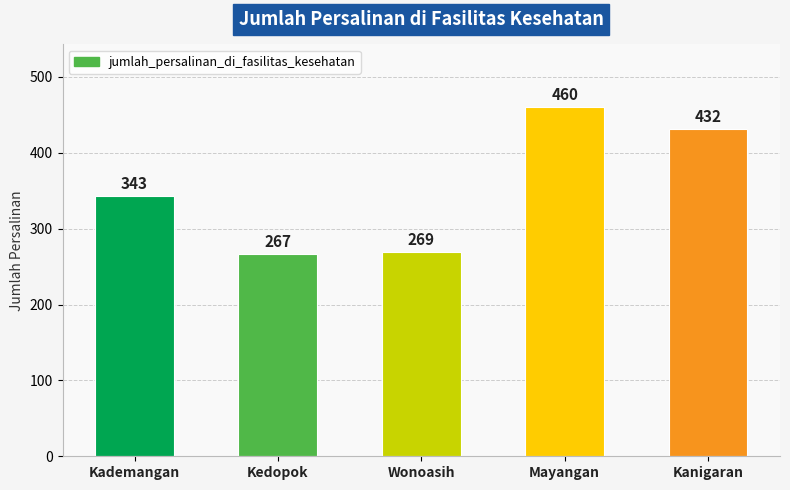

Rank the categories by value from lowest to highest.

Kedopok, Wonoasih, Kademangan, Kanigaran, Mayangan